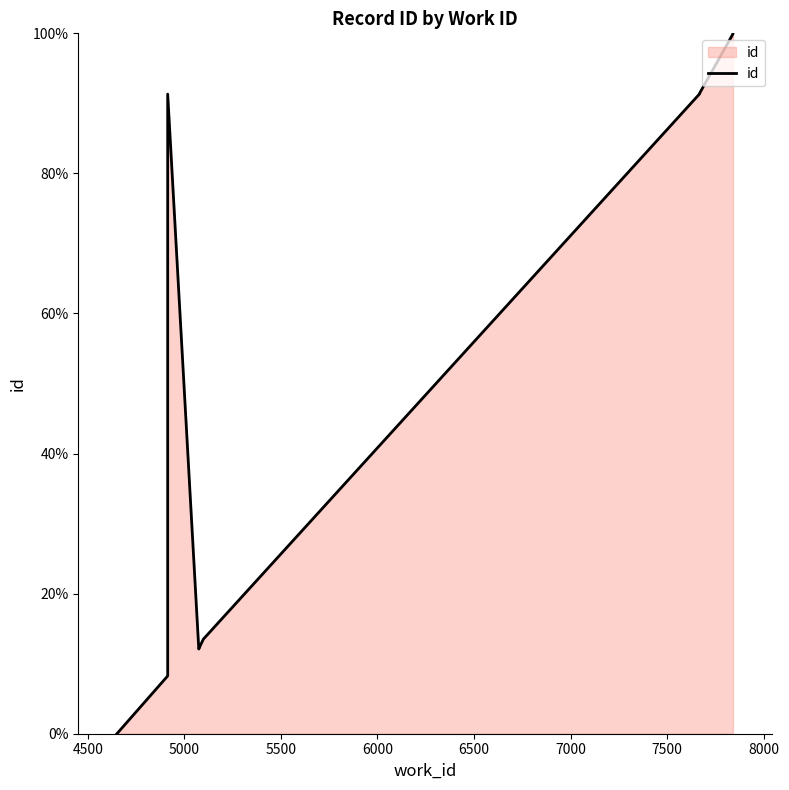

What is the value of the 3rd point from the left?

91.3